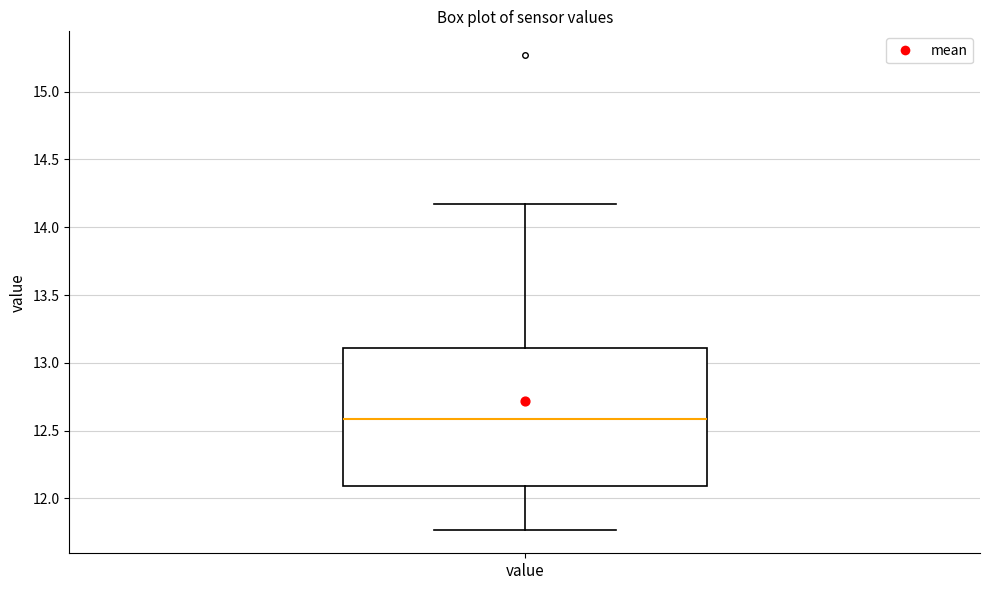

Where does the lower whisker of the box for value end on the y-axis? The values are not printed on the chart, so give them approximately, as read against the axis.

11.75